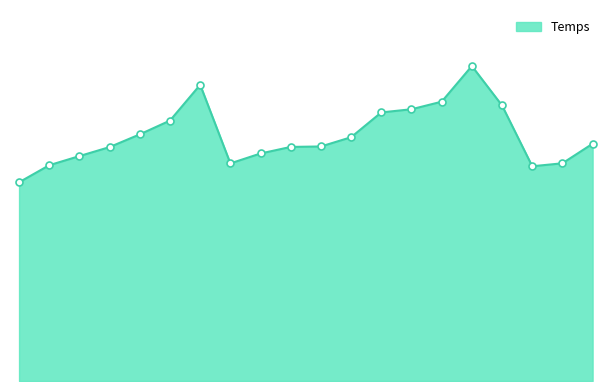

Is this an area chart (filled region under the line)?

Yes